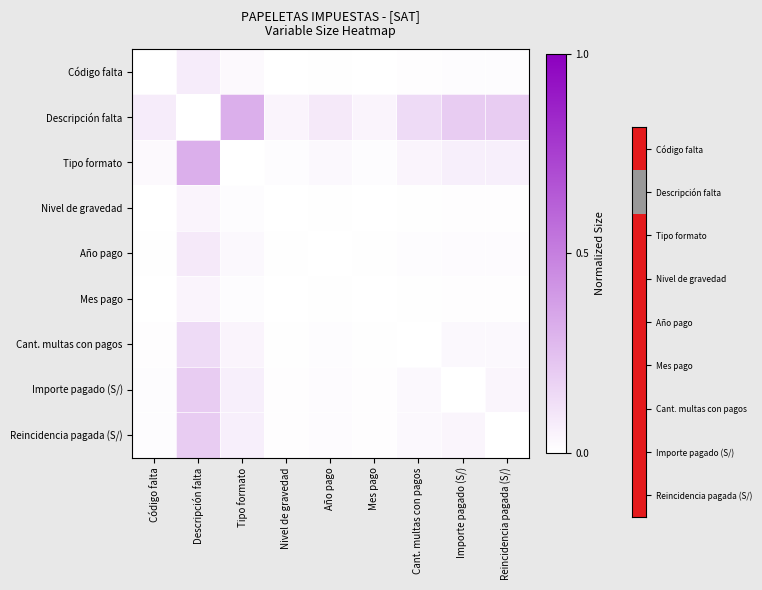

What is the total value across all series at Importe pagado (S/)?

0.4